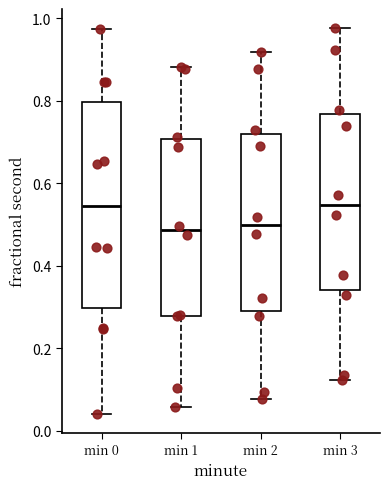

Comparing the boxes themselves (not the whiskers), which one is the tallest?

min 0